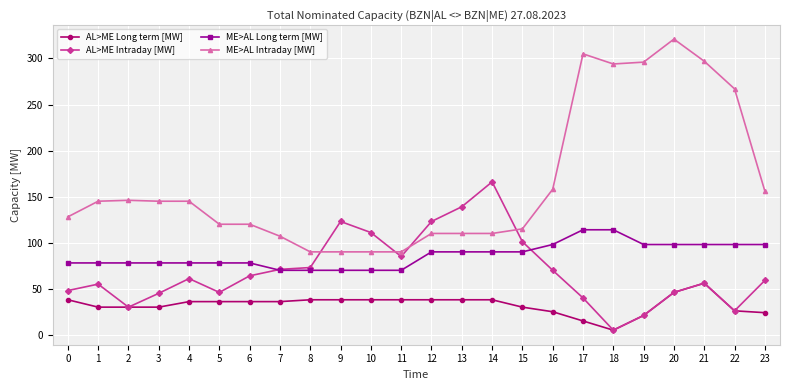

True or false: ME>AL Intraday [MW] has more than 0 interior local peaks.

True